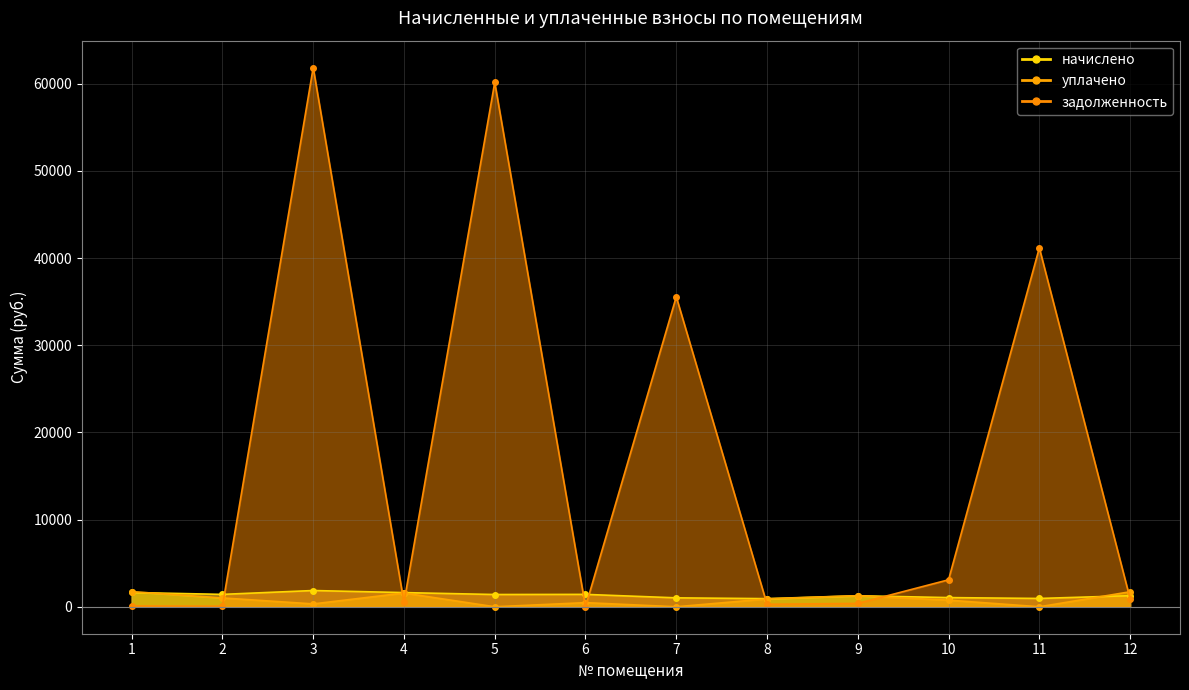

Which series has the largest range (max minus min)?

задолженность